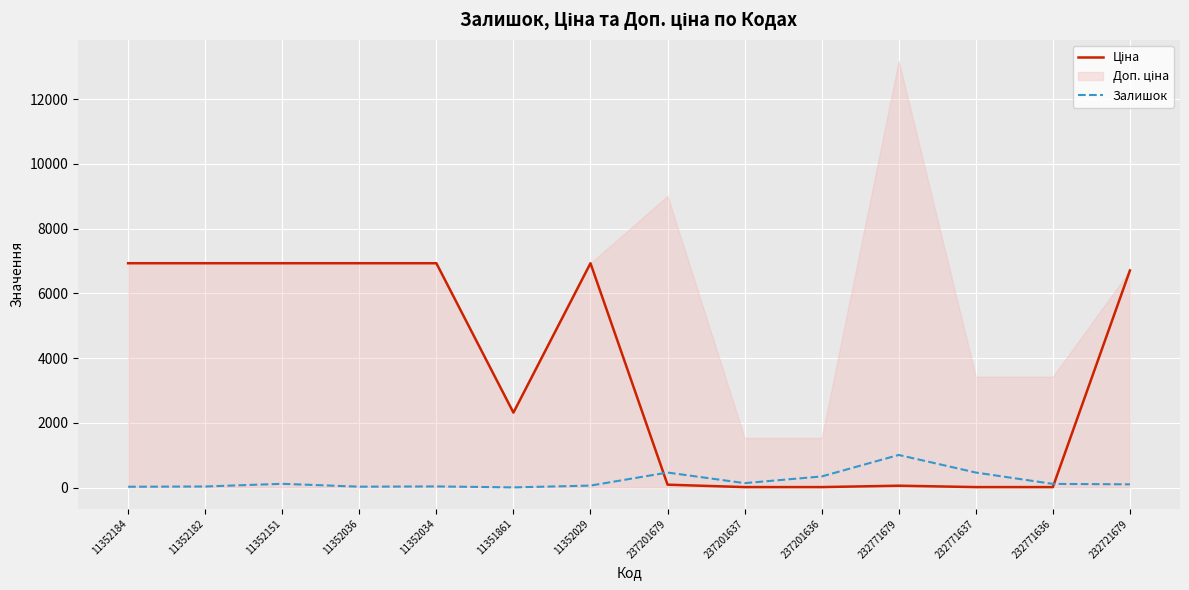

Where is Залишок nearest to the value 507?

237201679